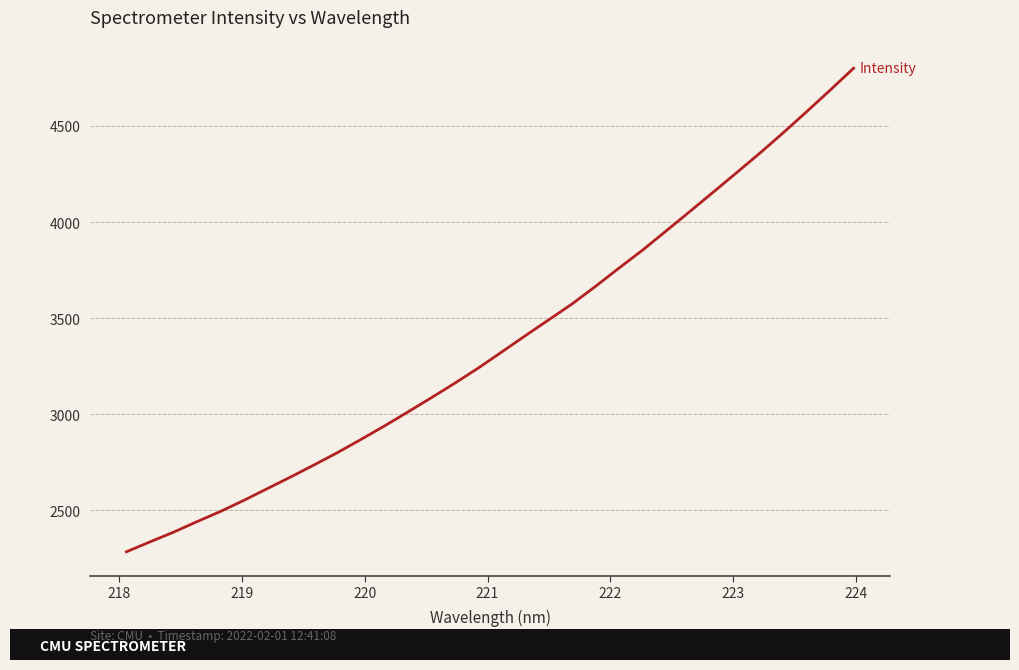

What is the difference between the maximum and minimum values?

2516.3